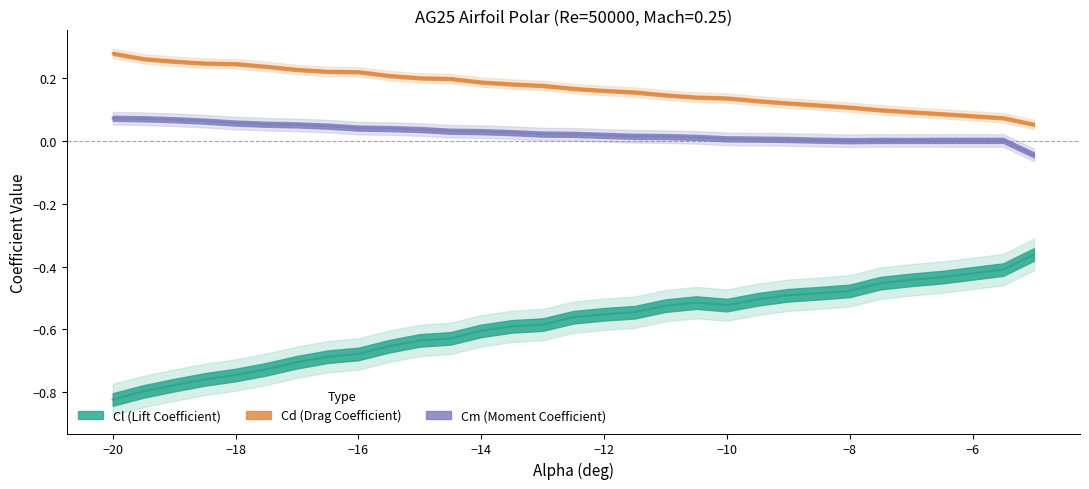

Does the chart display data point markers on the line(s)?

No